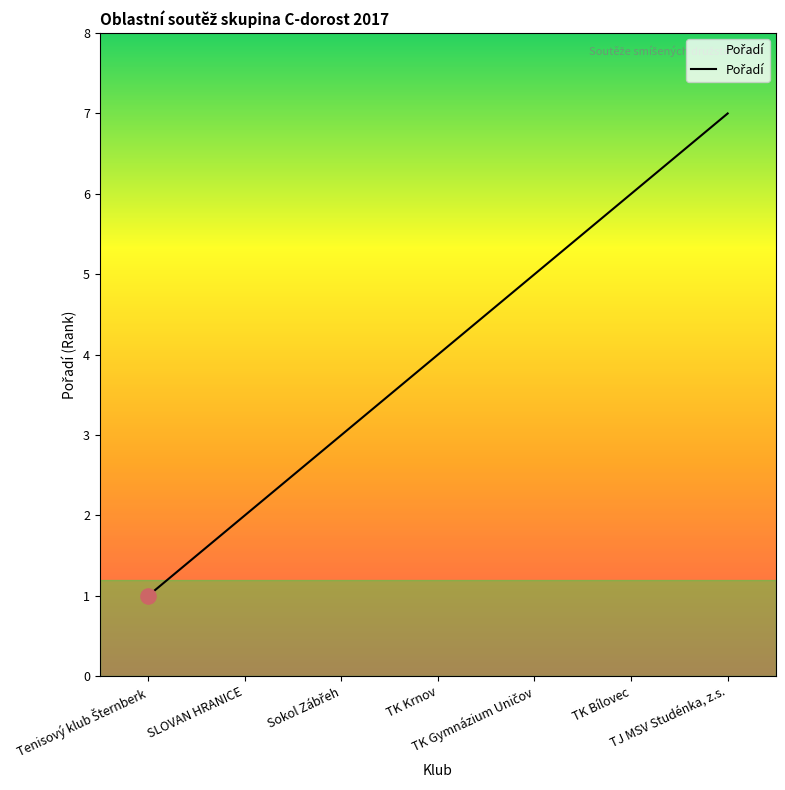

What is the difference between the maximum and minimum values?

6